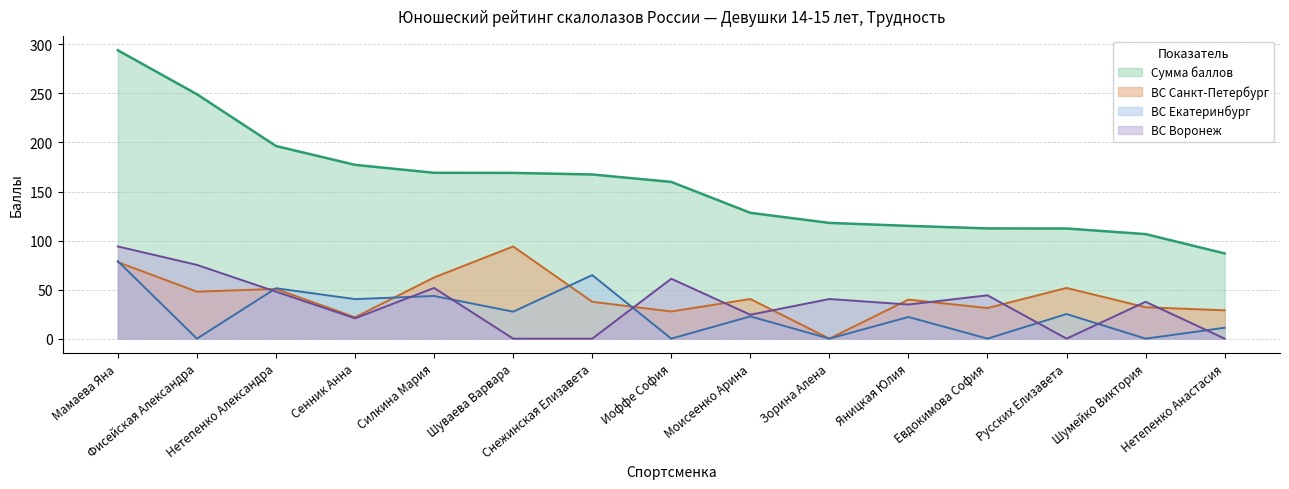

Read the ВС Воронеж value at Мамаева Яна.

94.0